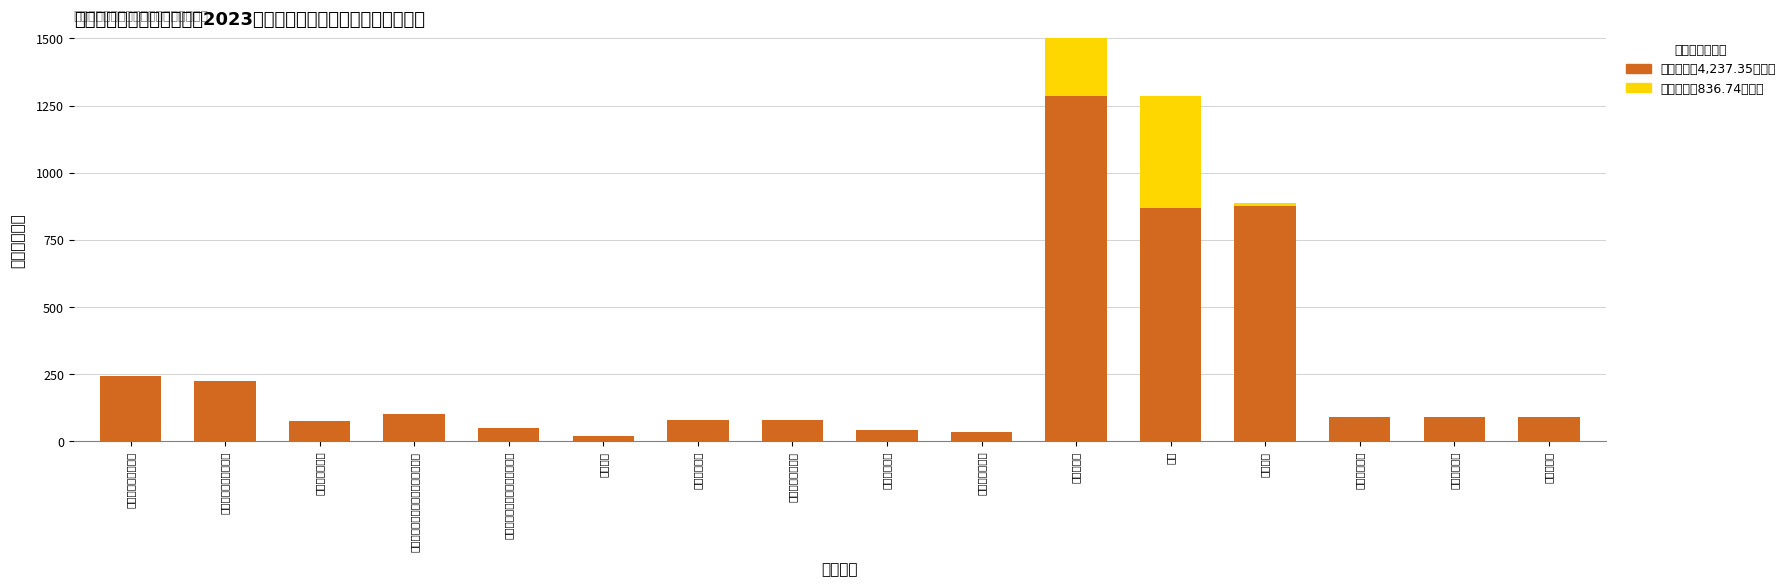

At which label does 基本支出 first exceed 89?

社会保障和就业支出